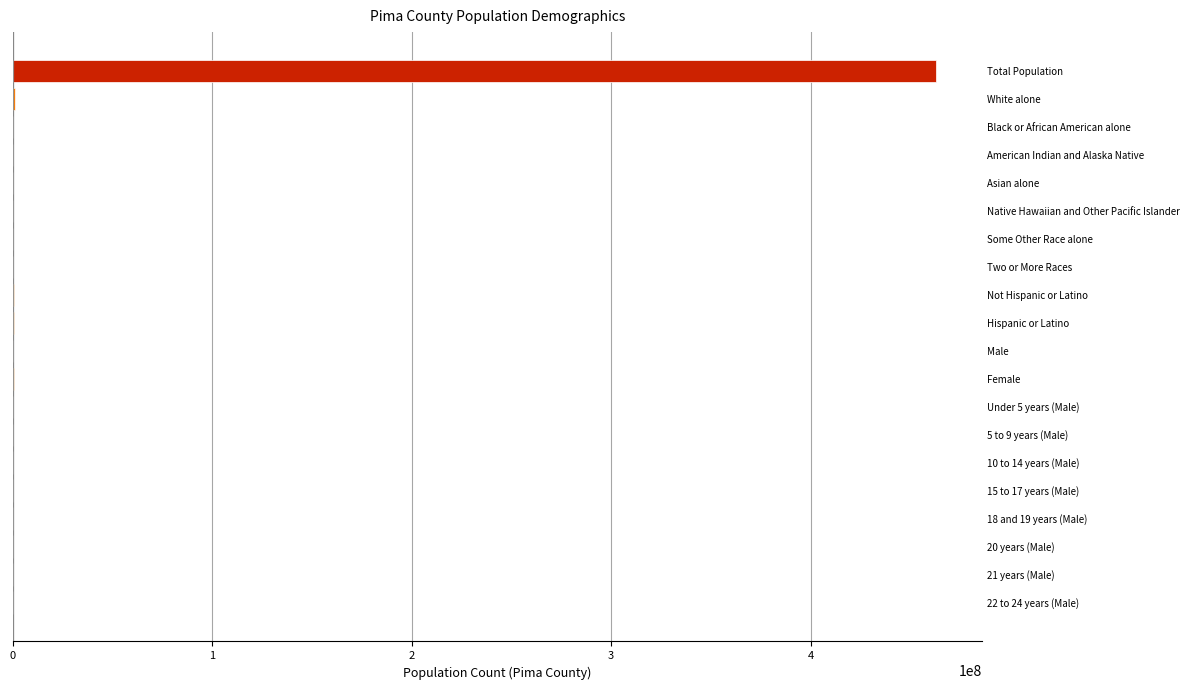

What is the greatest value displayed?

462980263